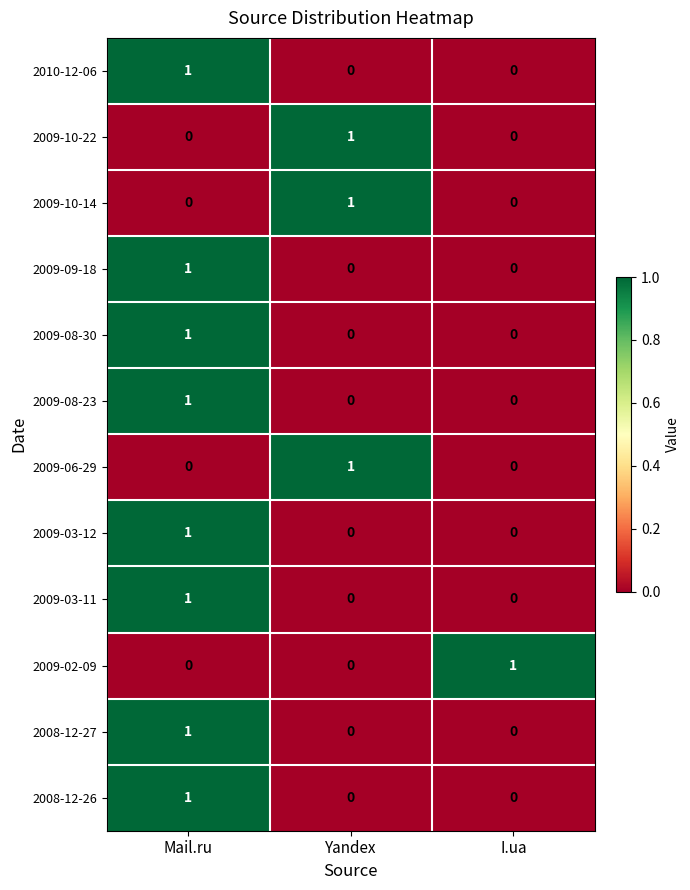

How many 2009-10-14 values are between 0 and 1?

3